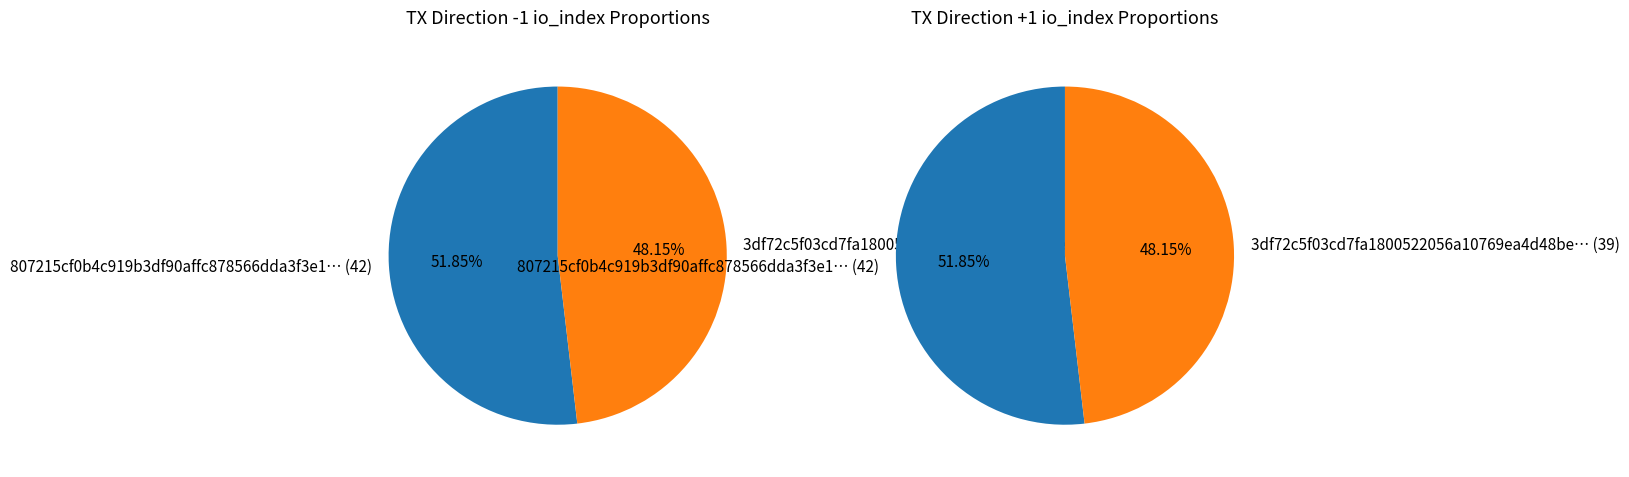

Does any single category account for the majority?

Yes